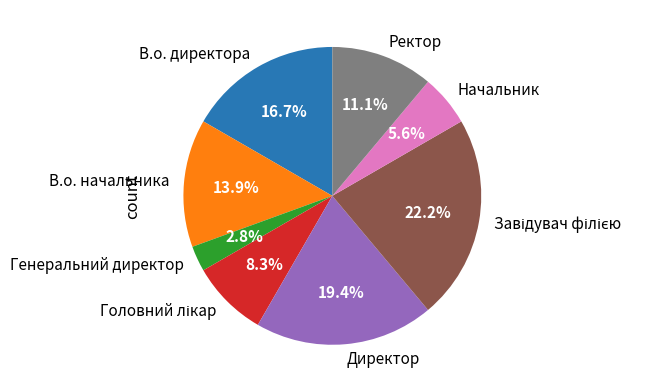

Which slice is the smallest?

Генеральний директор